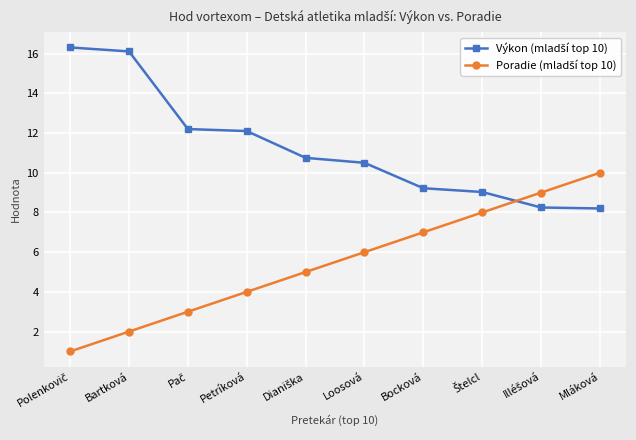

What is the difference between the highest and lowest values at Mláková?

1.8